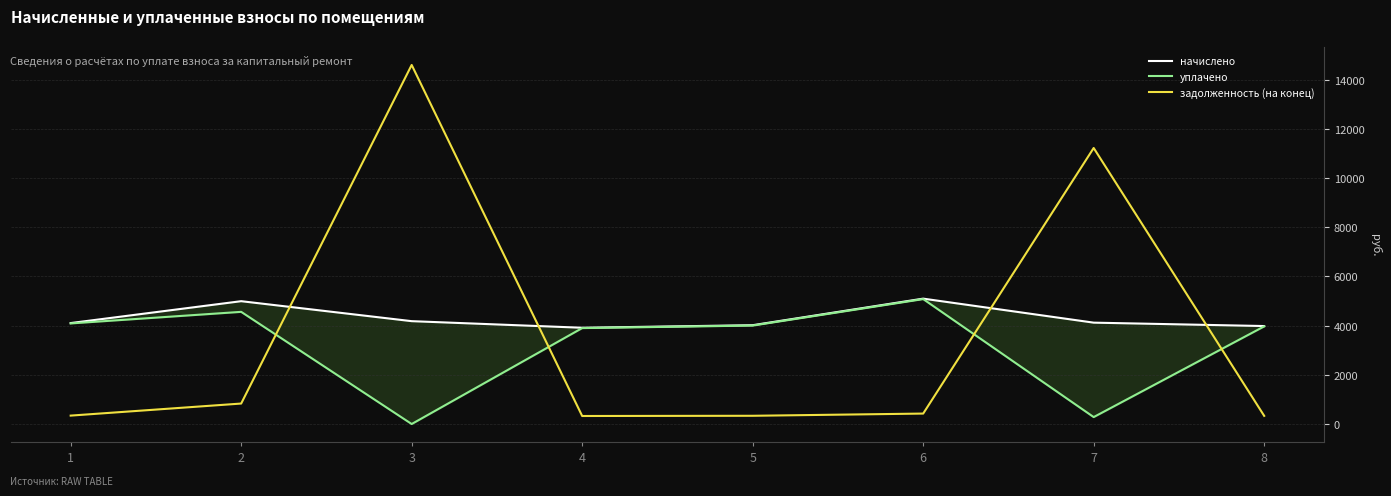

Between 4 and 6, which is larger?

6